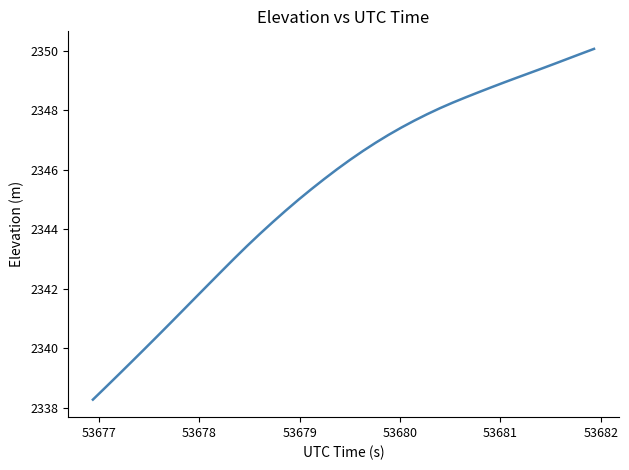

What is the greatest value displayed?

2350.1